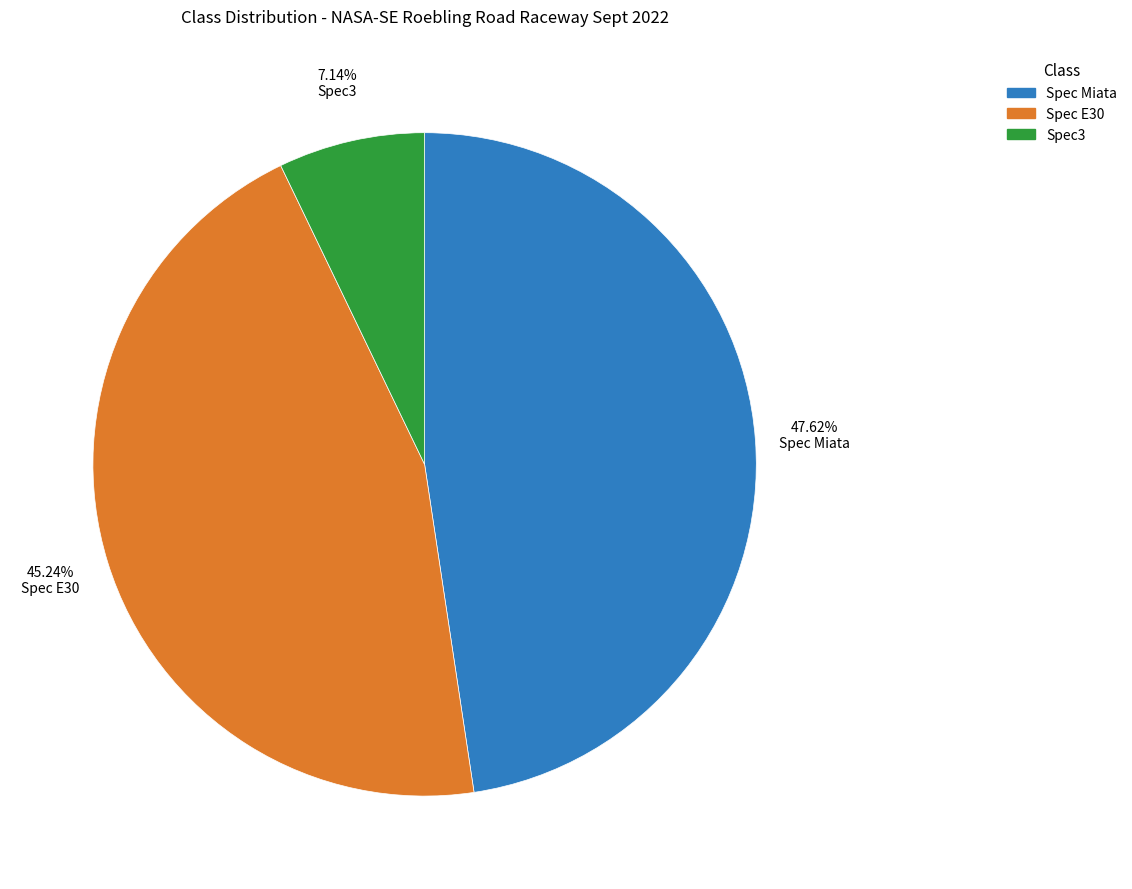

Does Spec3 represent more than half of the total?

No